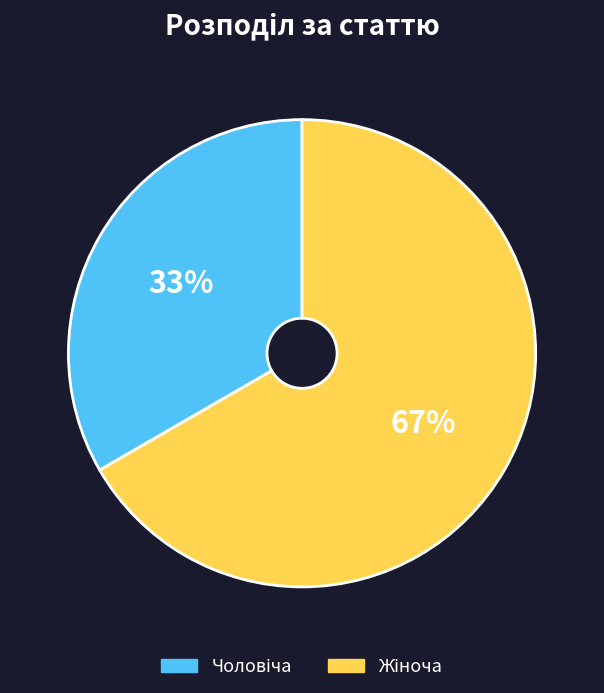

Is there a majority slice in this chart?

Yes